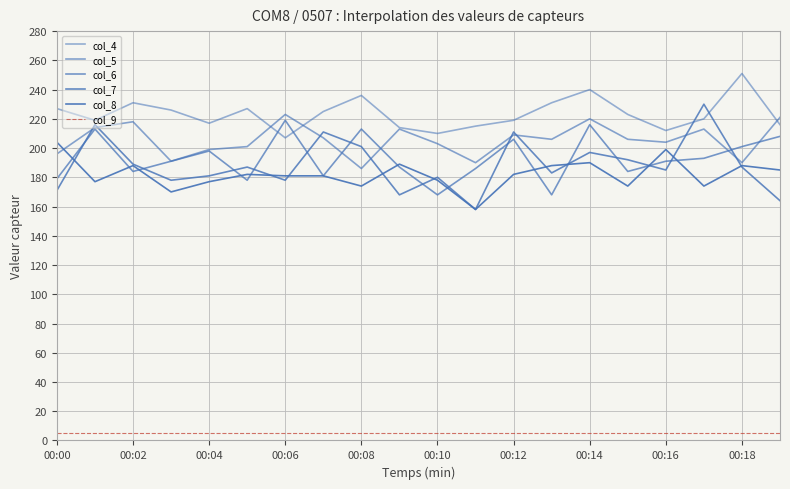

Which series has the largest range (max minus min)?

col_7